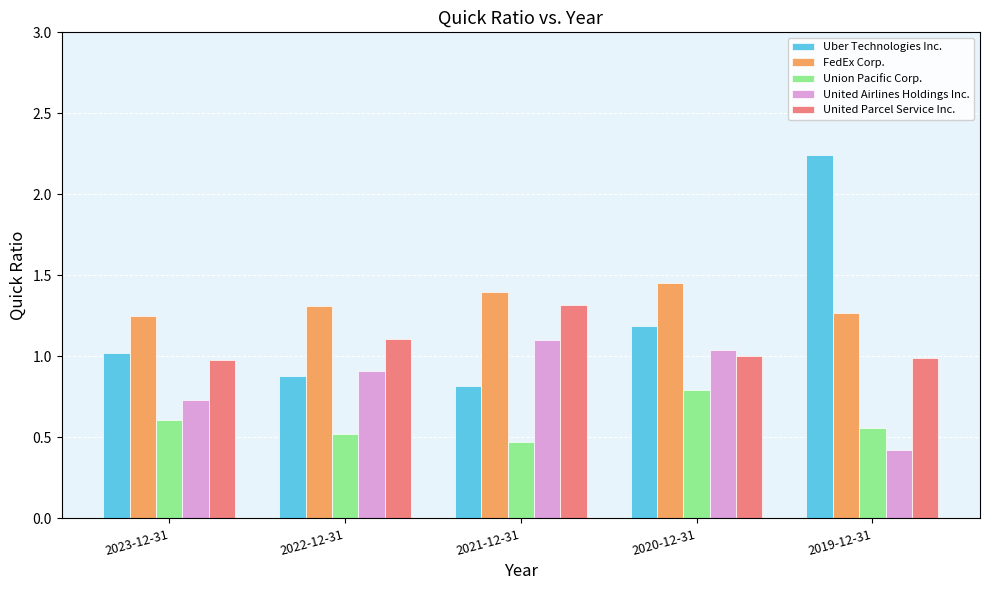

What are all the series names shown in the legend?

Uber Technologies Inc., FedEx Corp., Union Pacific Corp., United Airlines Holdings Inc., United Parcel Service Inc.